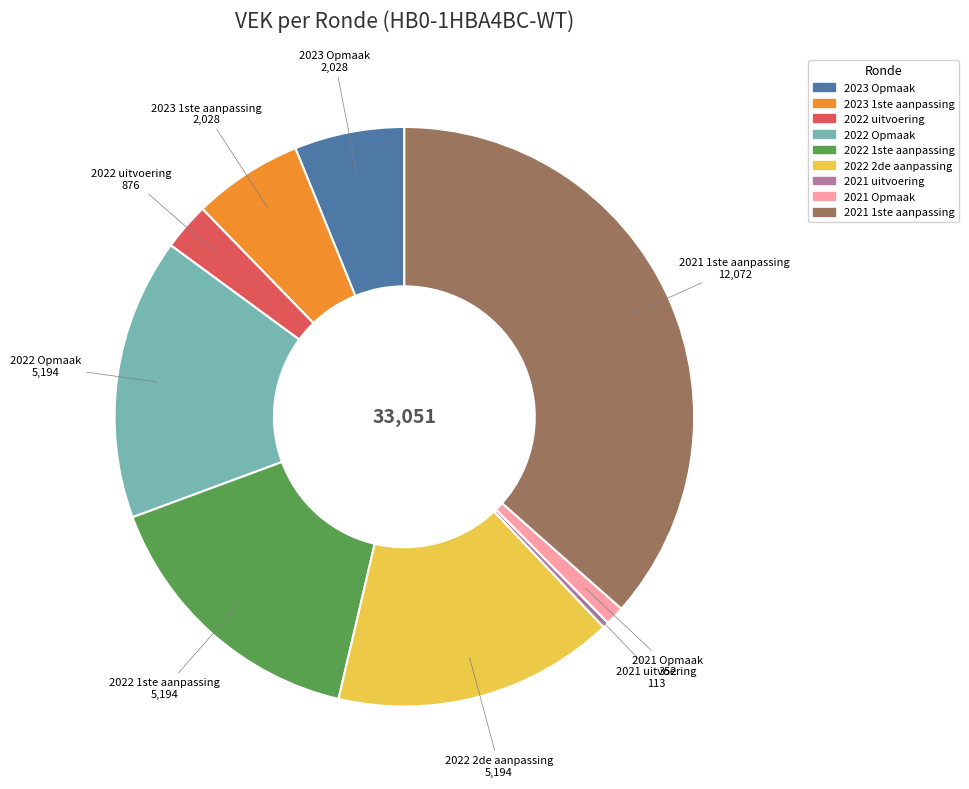

Count the number of slices in the pie.

9